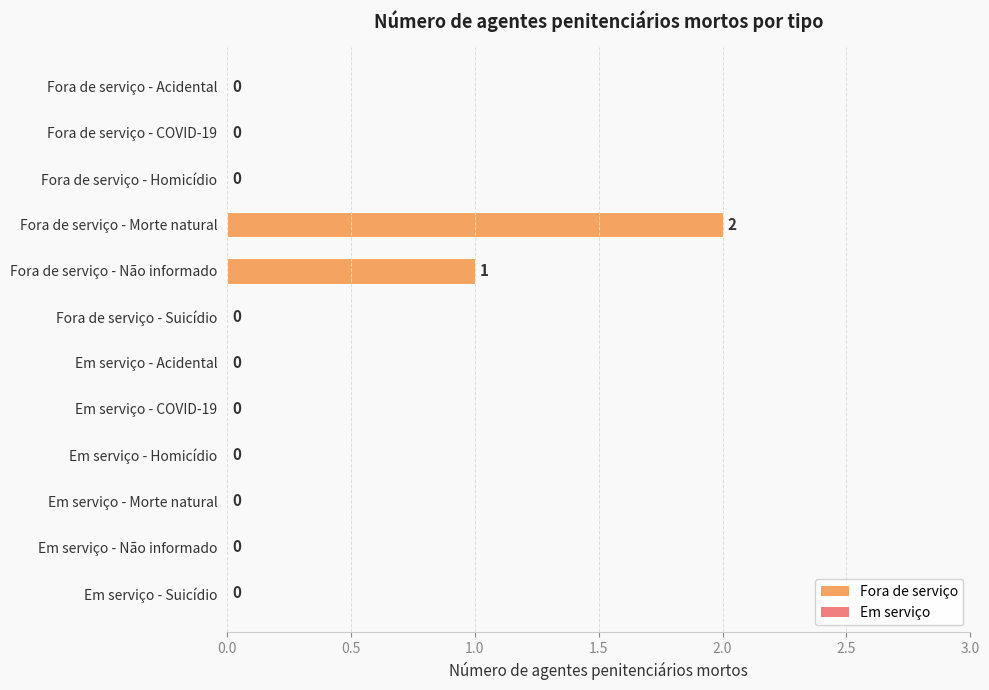

Reading top to bottom, what are all the values shown in this chart?

Fora de serviço - Acidental=0	Fora de serviço - COVID-19=0	Fora de serviço - Homicídio=0	Fora de serviço - Morte natural=2	Fora de serviço - Não informado=1	Fora de serviço - Suicídio=0	Em serviço - Acidental=0	Em serviço - COVID-19=0	Em serviço - Homicídio=0	Em serviço - Morte natural=0	Em serviço - Não informado=0	Em serviço - Suicídio=0